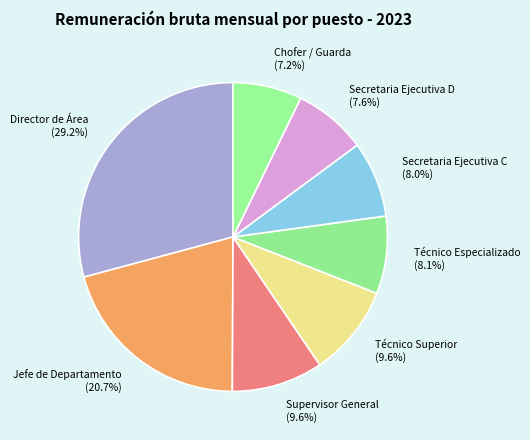

Is Técnico Especializado the majority of the pie?

No